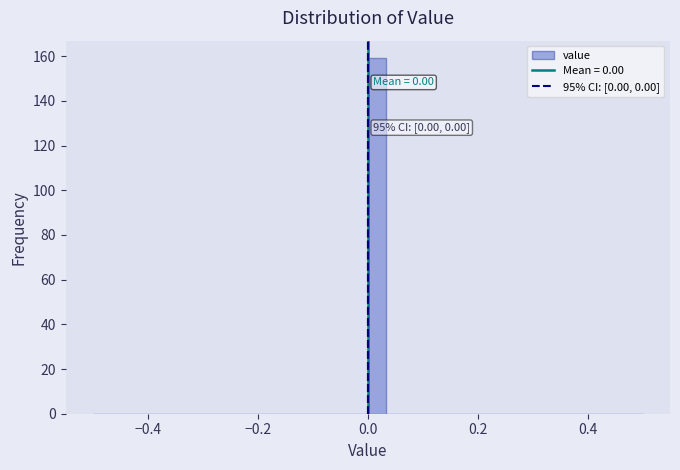

Around what value on the x-axis is the tallest bar? Give the approximate position of its centre, as read against the axis.

0.02